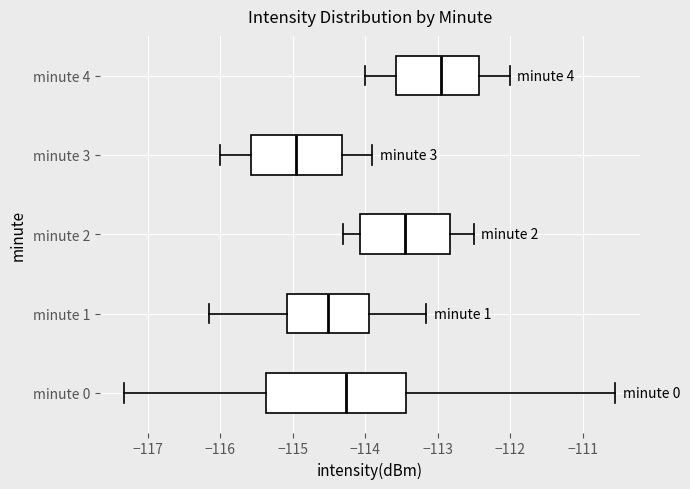

Where does the left whisker of the box for minute 2 end on the x-axis? The values are not printed on the chart, so give them approximately, as read against the axis.

-114.3